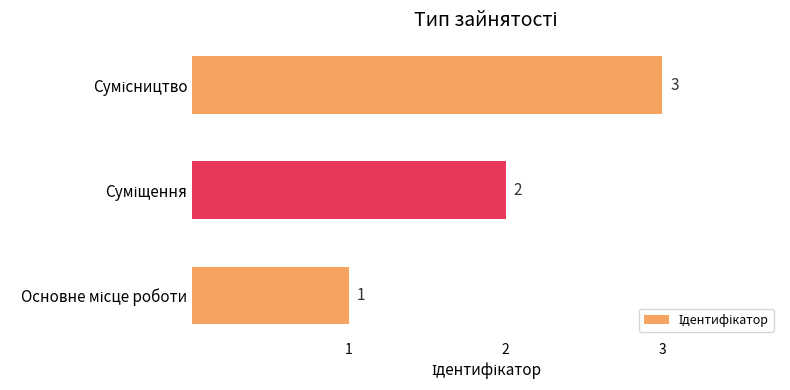

Are the bars horizontal?

Yes